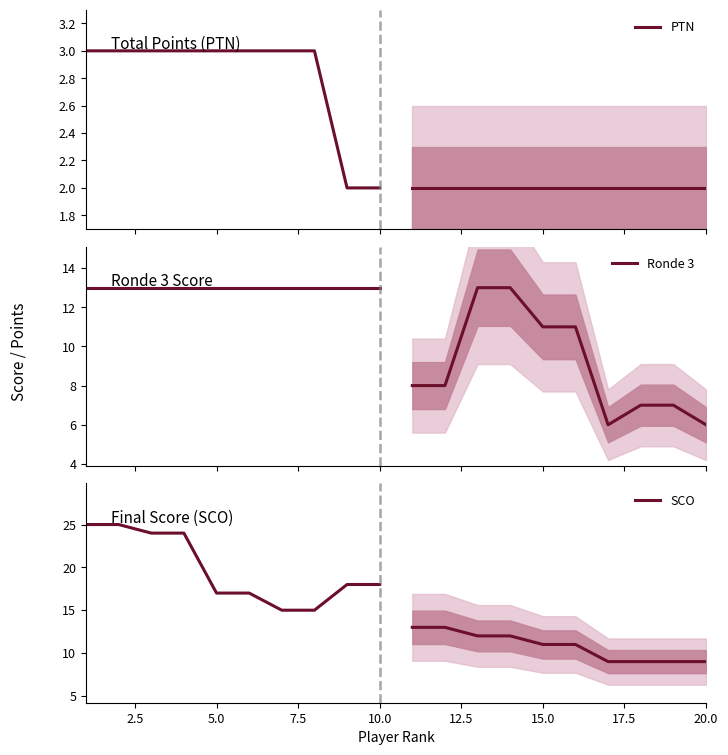

True or false: PTN and SCO cross at least once.

False